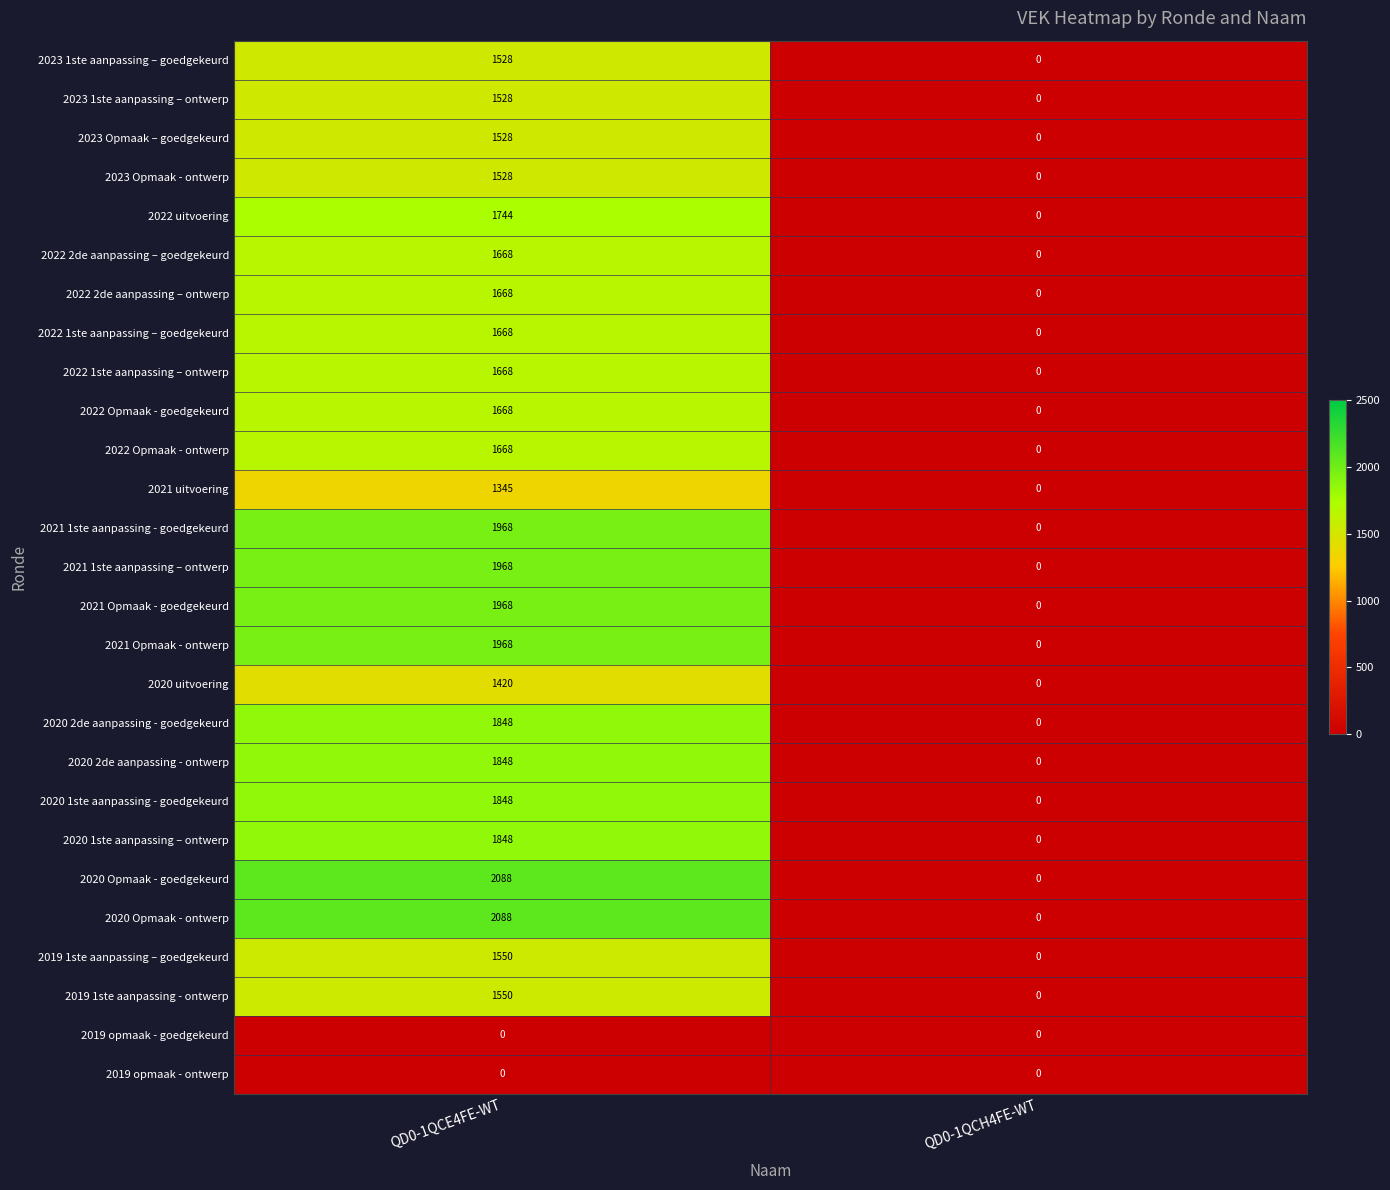

What is the total value across all series at QD0-1QCE4FE-WT?

43169